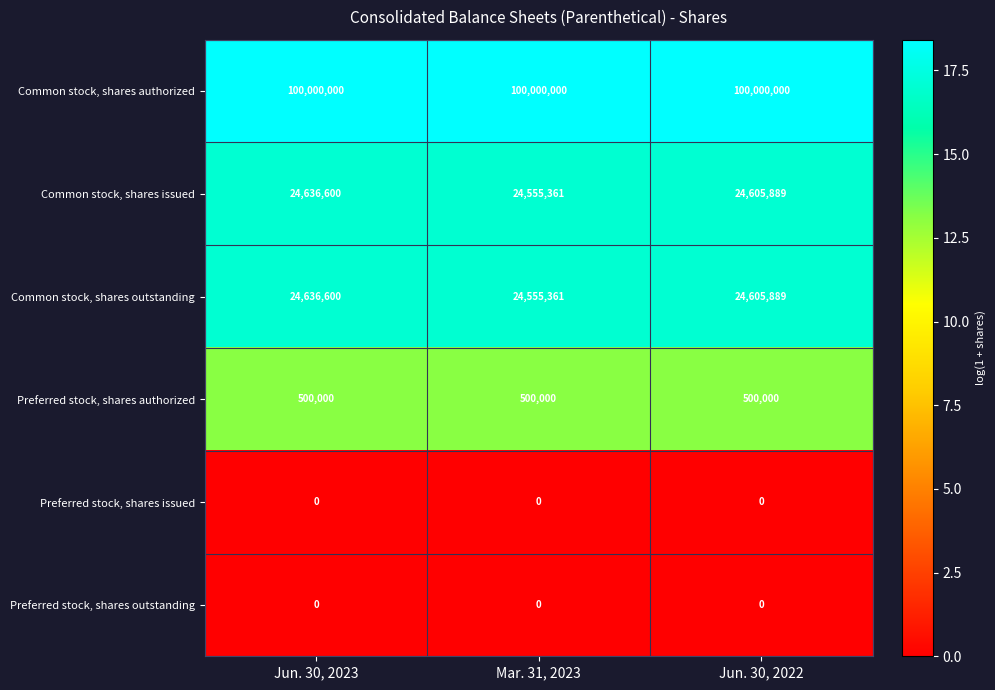

Reading right to left, list all the values displayed in this chart.

Common stock, shares authorized: Jun. 30, 2022=100000000	Mar. 31, 2023=100000000	Jun. 30, 2023=100000000
Common stock, shares issued: Jun. 30, 2022=24605889	Mar. 31, 2023=24555361	Jun. 30, 2023=24636600
Common stock, shares outstanding: Jun. 30, 2022=24605889	Mar. 31, 2023=24555361	Jun. 30, 2023=24636600
Preferred stock, shares authorized: Jun. 30, 2022=500000	Mar. 31, 2023=500000	Jun. 30, 2023=500000
Preferred stock, shares issued: Jun. 30, 2022=0	Mar. 31, 2023=0	Jun. 30, 2023=0
Preferred stock, shares outstanding: Jun. 30, 2022=0	Mar. 31, 2023=0	Jun. 30, 2023=0